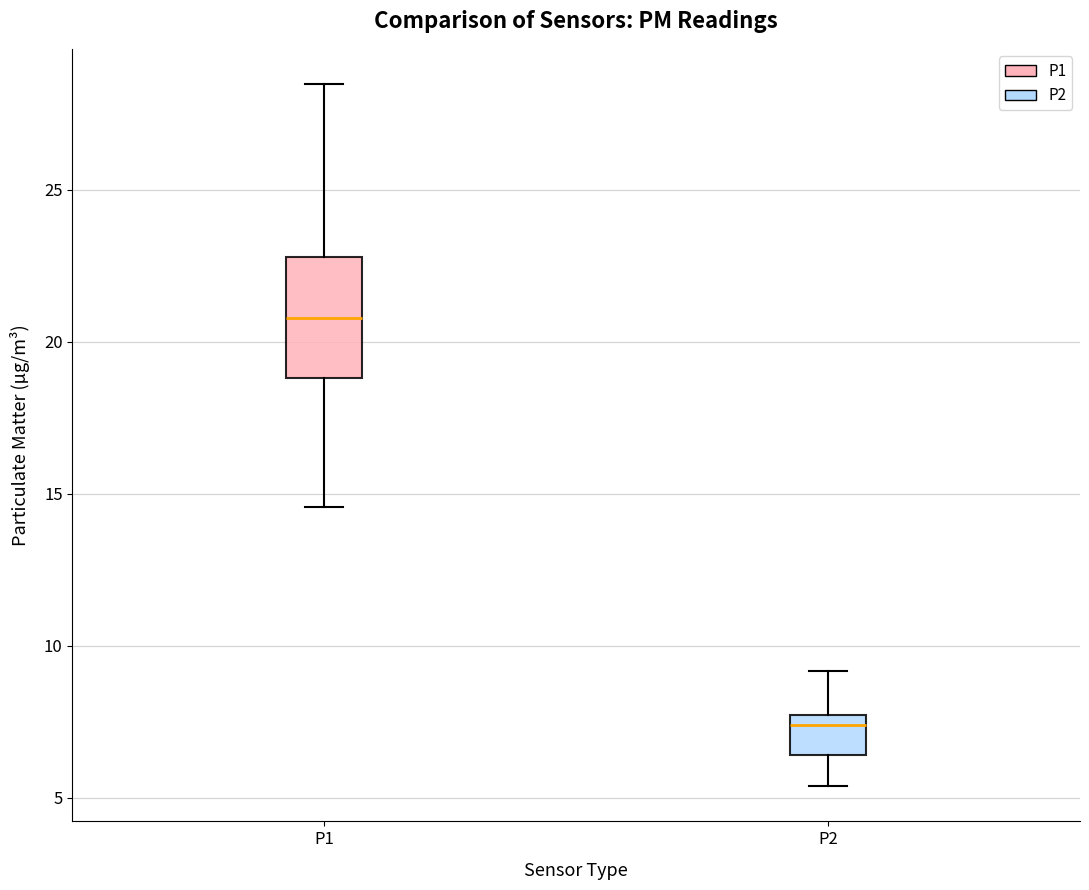

Reading left to right, transcribe this box plot: for each box, give where its median line is, the range the box spans, and where its two whiskers end, as read against the y-axis. The values are not printed on the chart, so give them approximately, as read against the axis.

P1: median 21.0, box 19.0 to 23.0, whiskers 14.5 to 28.5
P2: median 7.5 (just below the box's upper edge), box 6.5 to 7.5, whiskers 5.5 to 9.0